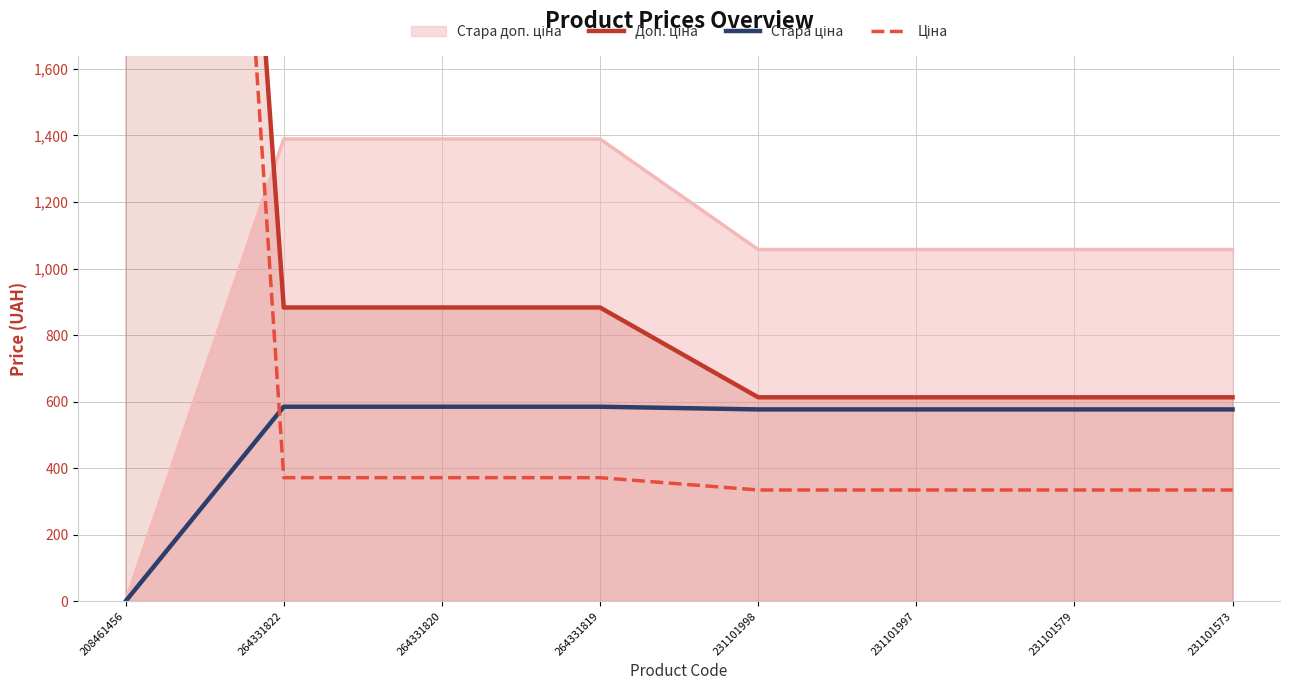

True or false: Доп. ціна and Стара ціна intersect in this chart.

False